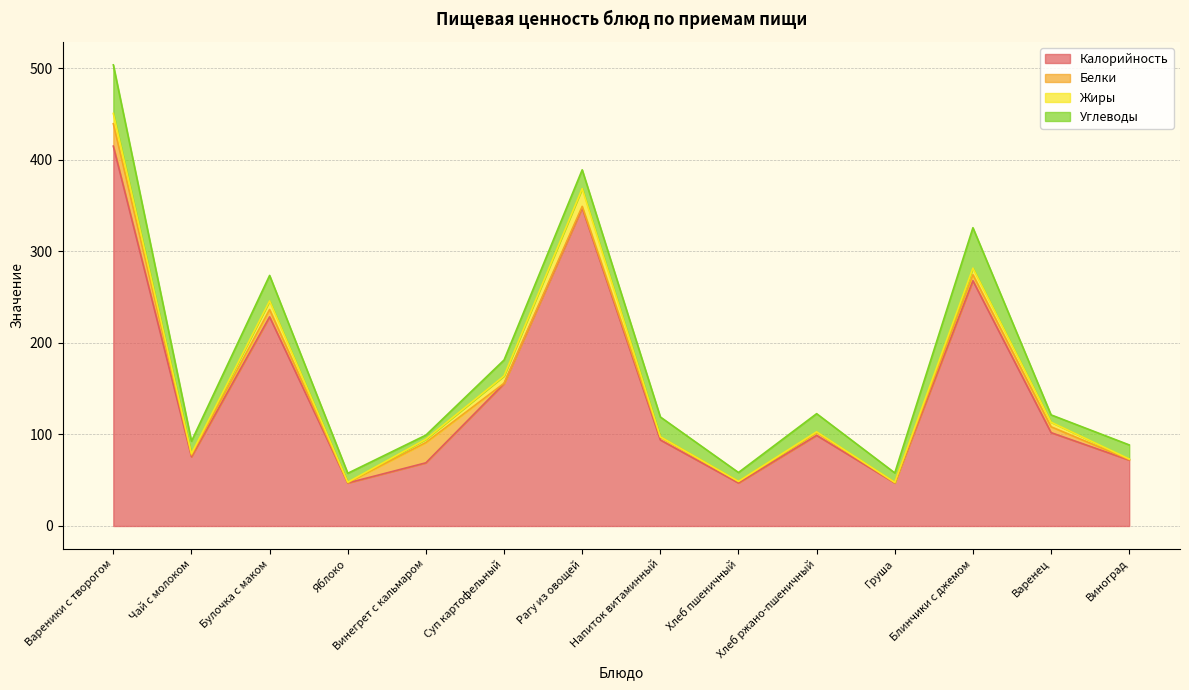

What is the label of the 12th point from the right?

Булочка с маком